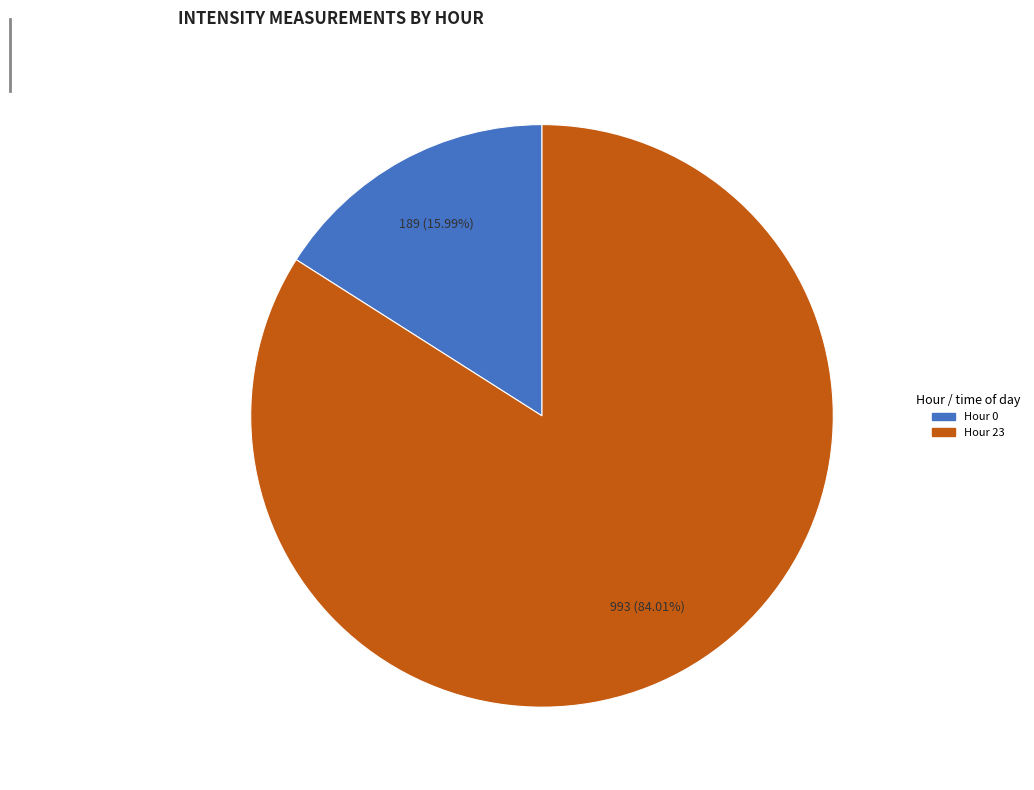

How many segments does this pie chart have?

2